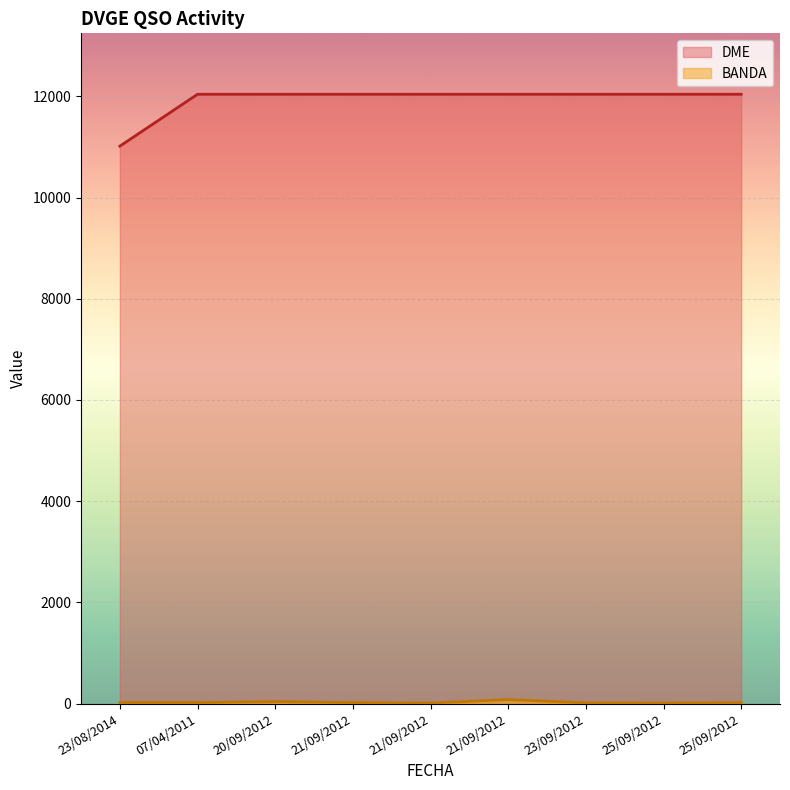

Is the value of DME at 23/09/2012 greater than the value of BANDA at 23/08/2014?

Yes